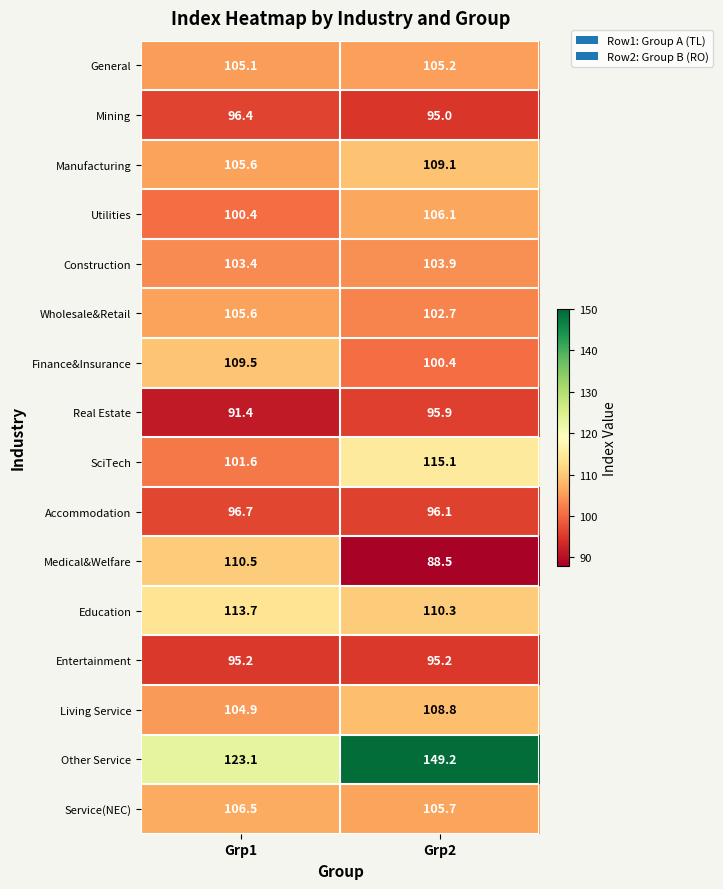

The value of Entertainment at Grp1 is 165.5. True or false?

False